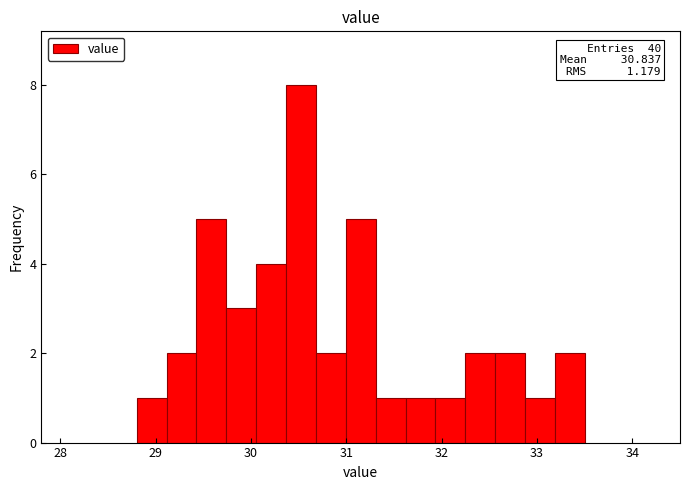

Read against the x-axis, roughly where is the centre of the tallest bar?

30.5